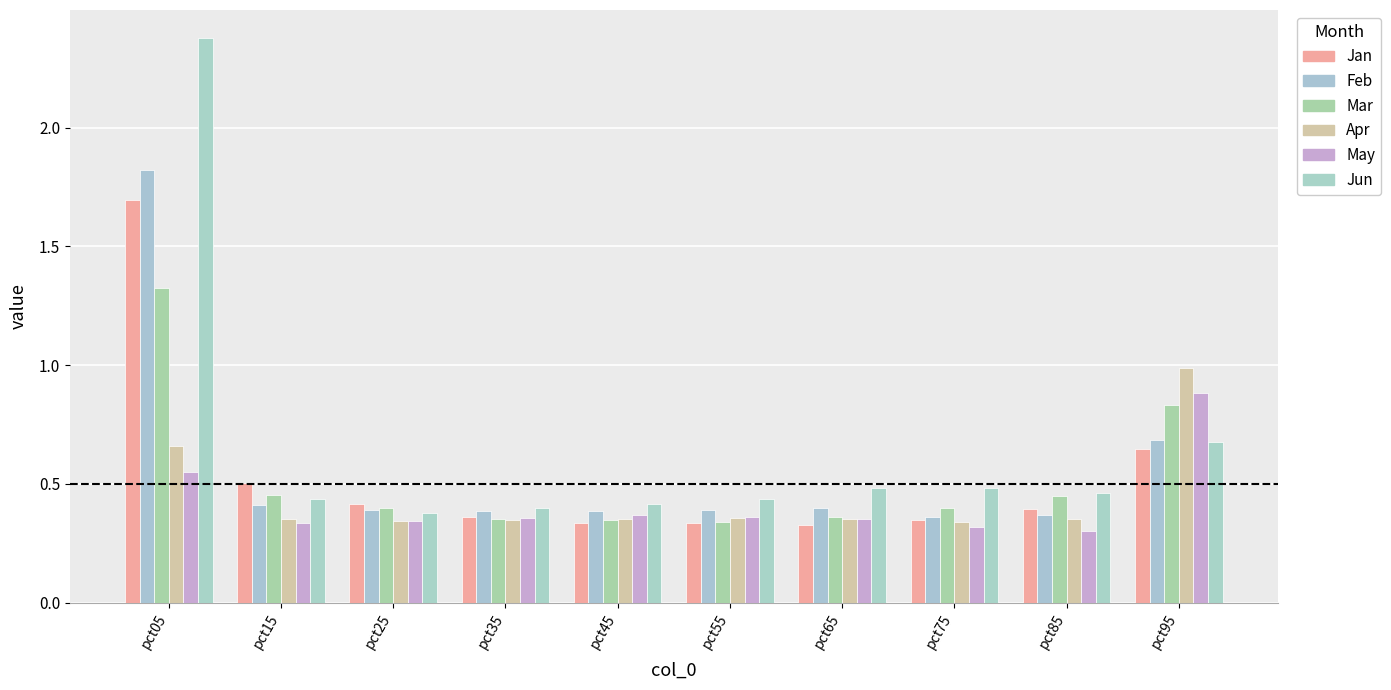

At which label does Feb reach its peak?

pct05